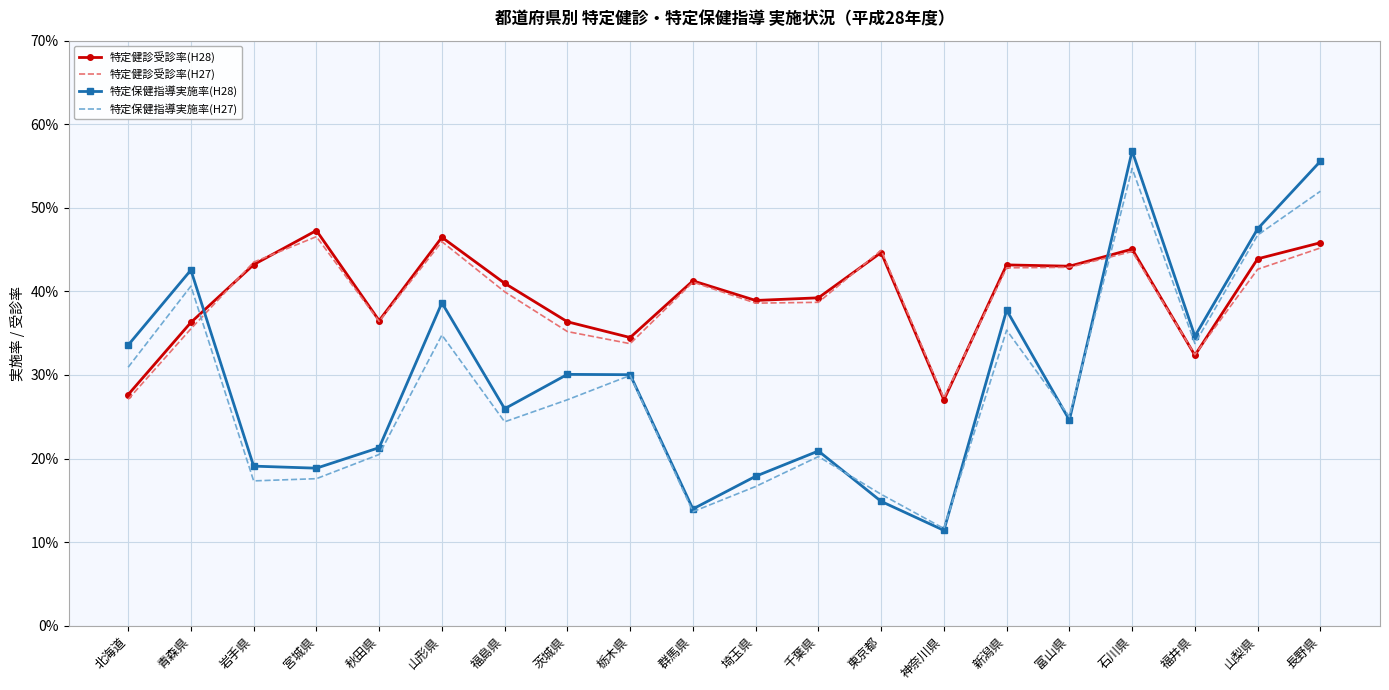

List the series in order of their peak value, highest first.

特定保健指導実施率(H28), 特定保健指導実施率(H27), 特定健診受診率(H28), 特定健診受診率(H27)